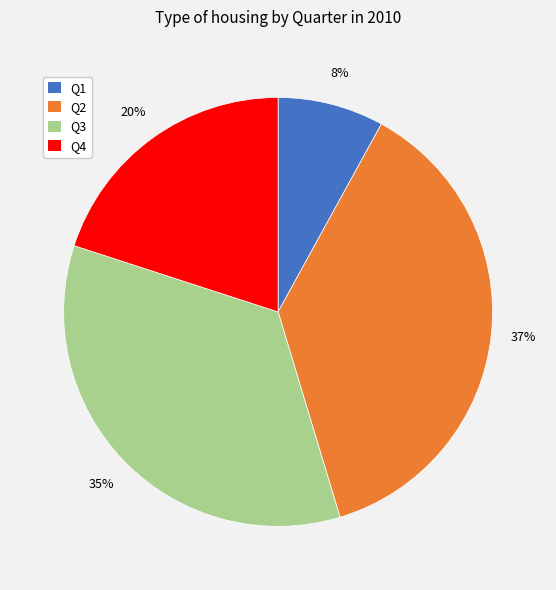

What is the largest slice in the pie chart?

Q2